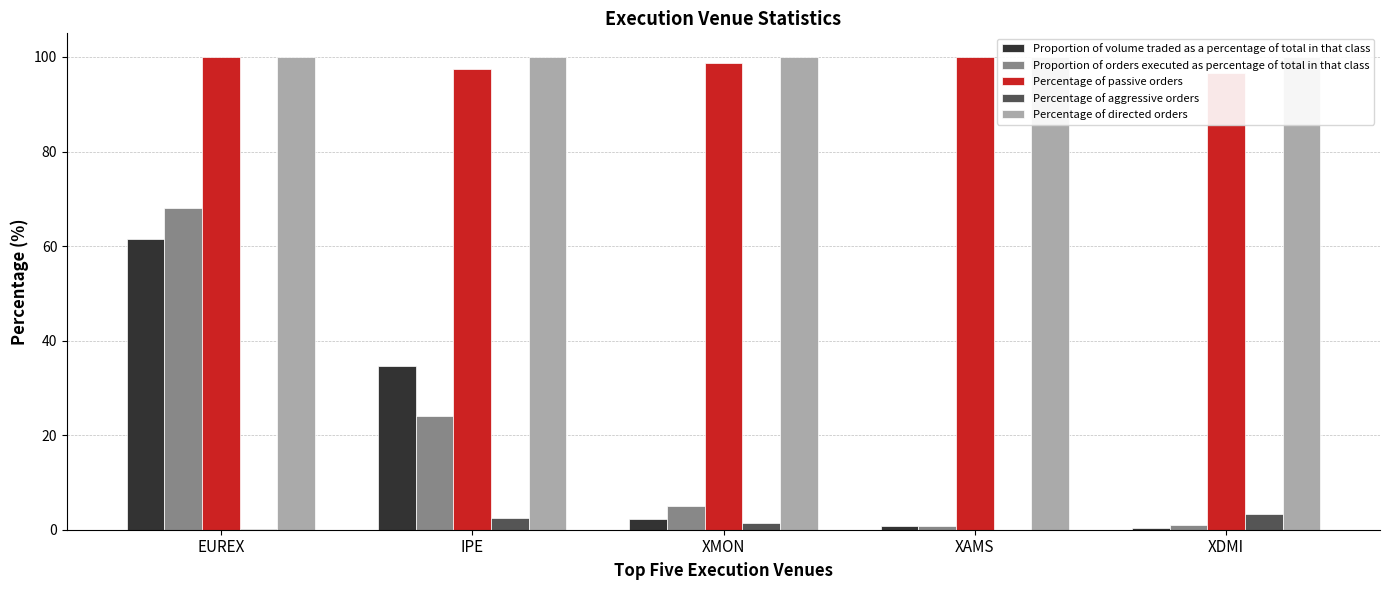

What is the total value across all series at XAMS?

201.4